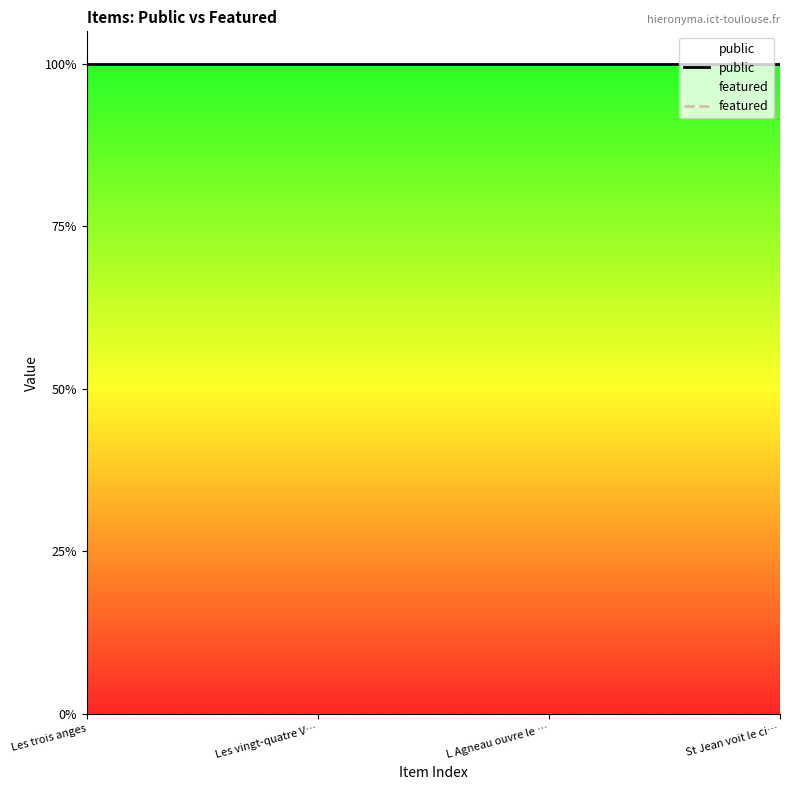

What is the total value across all series at Les vingt-quatre V…?

1